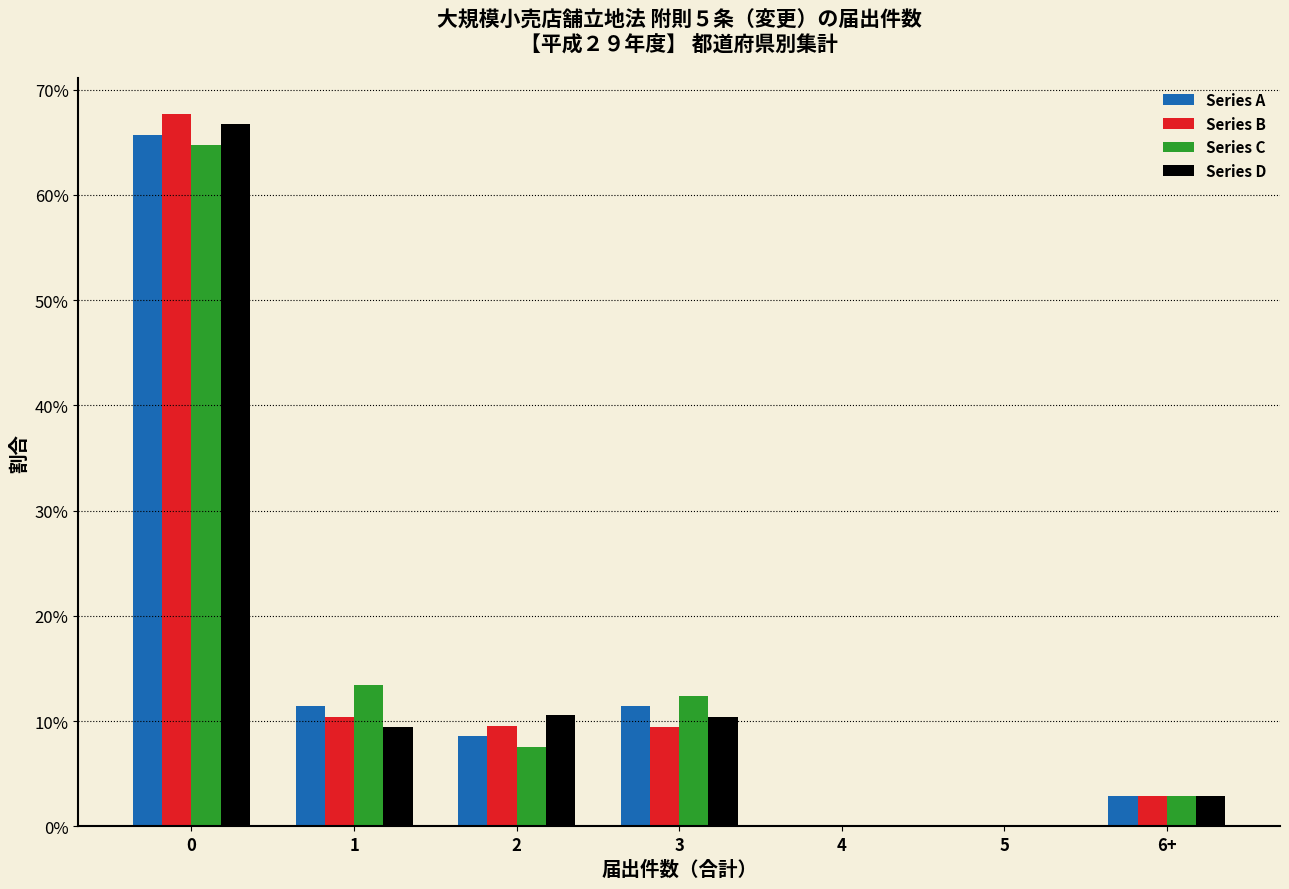

What are all the series names shown in the legend?

Series A, Series B, Series C, Series D